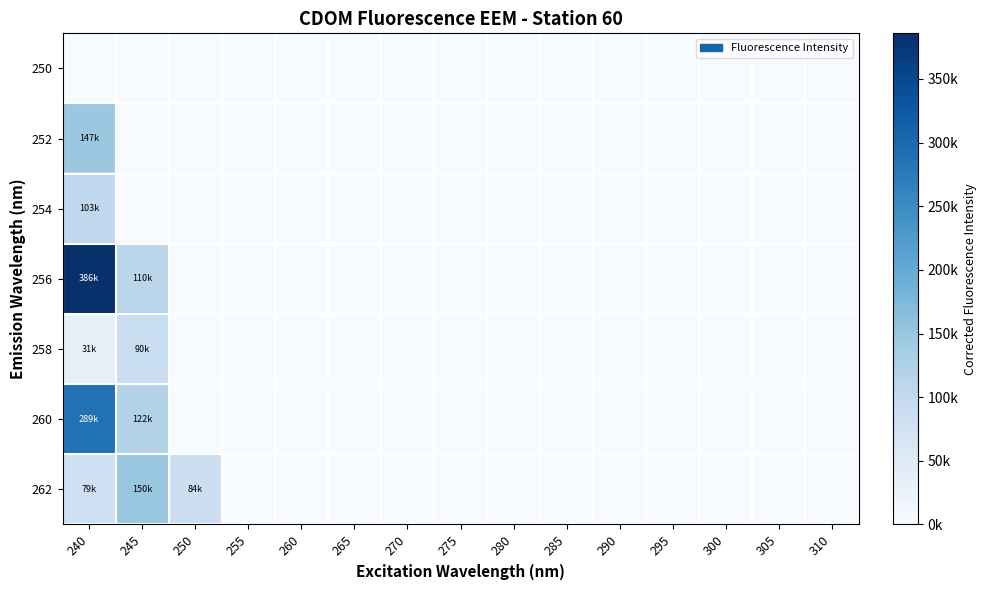

How many data points does each series have?

15